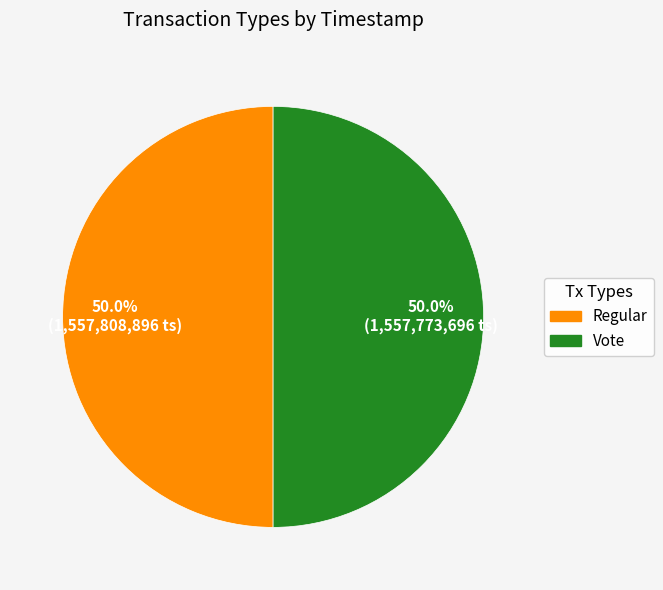

To the nearest percent, what is the combined percentage of Regular and Vote?

100%